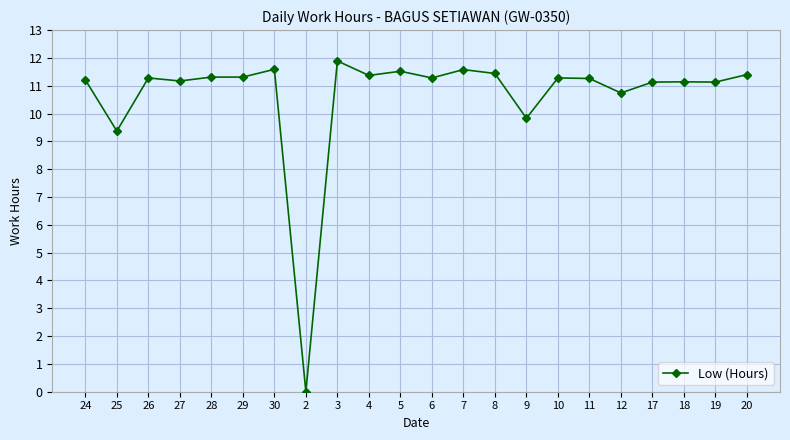

How many series are shown in this chart?

1